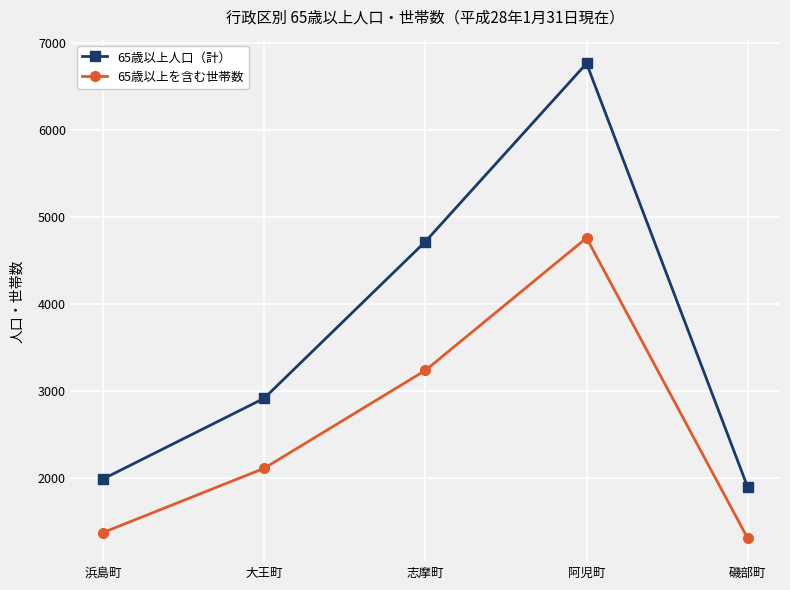

Reading left to right, extract all data points from this chart.

65歳以上人口（計）: 1993	2920	4719	6765	1897
65歳以上を含む世帯数: 1378	2116	3240	4761	1311